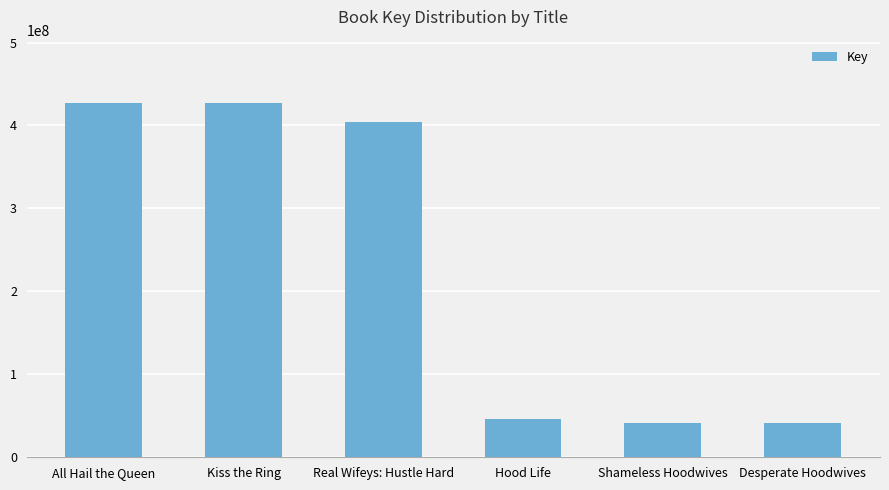

What is the sum of all values?

1386424966